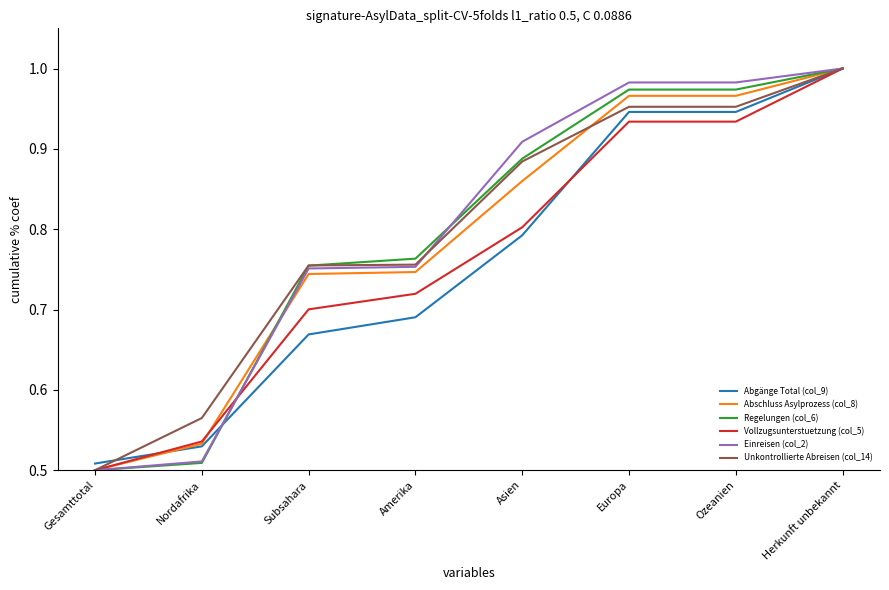

The value of Einreisen (col_2) at Europa is 1.0. True or false?

True